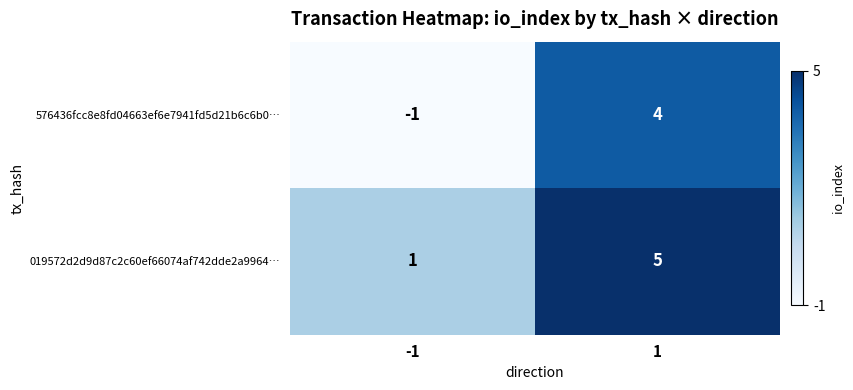

The 576436fcc8e8fd04663ef6e7941fd5d21b6c6b0… series shows 4 at 1. True or false?

True